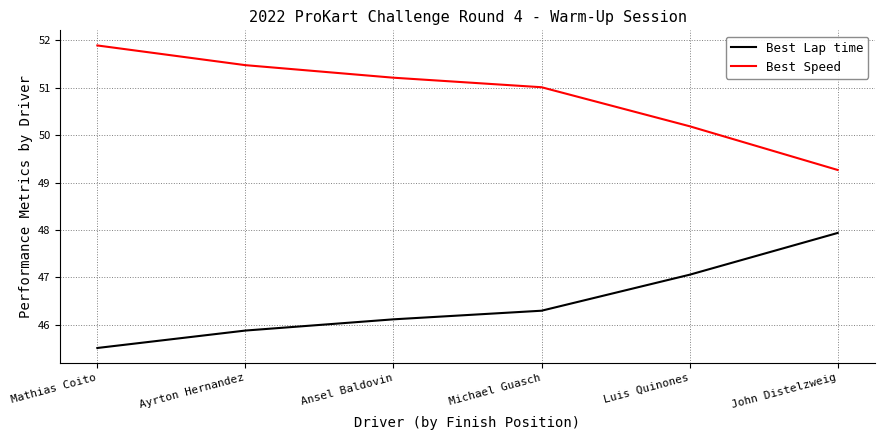

Count the number of data series in this chart.

2